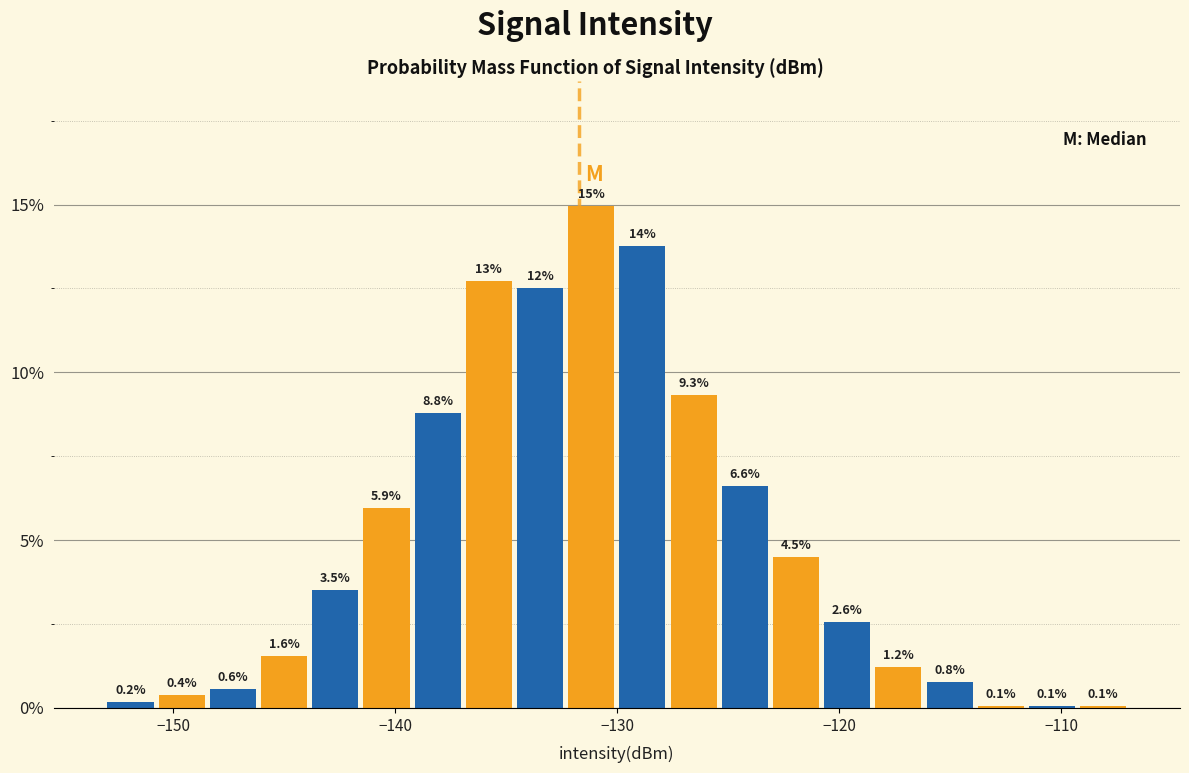

Read against the x-axis, roughly where is the centre of the tallest bar?

-131